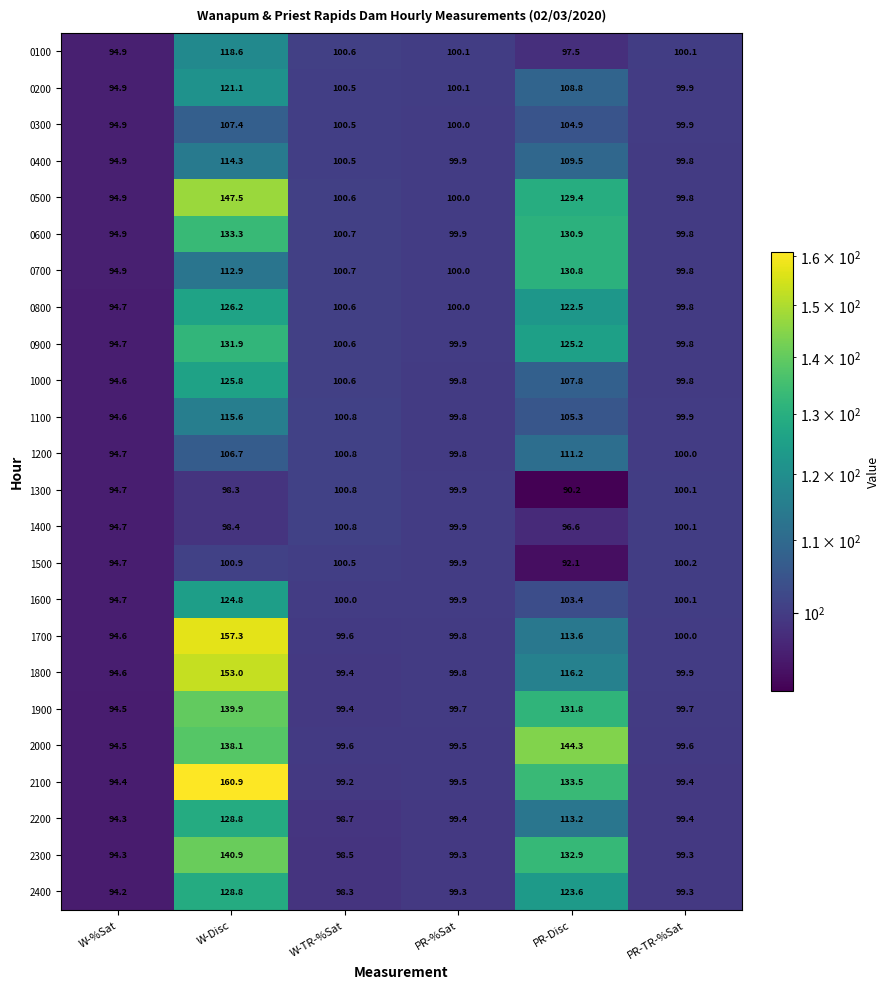

What is the difference between the maximum and minimum values in the 2300 series?

46.6